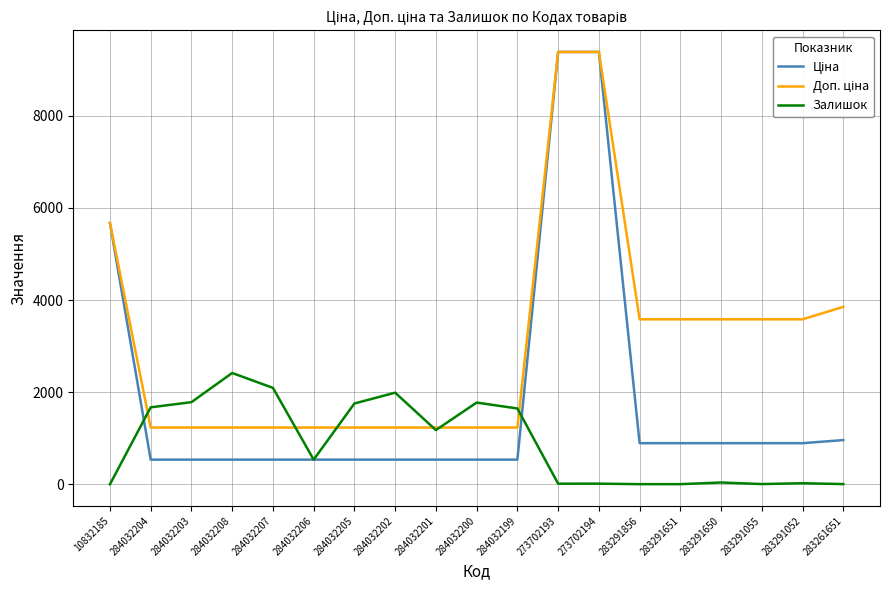

The Залишок series shows 755.3 at 284032203. True or false?

False